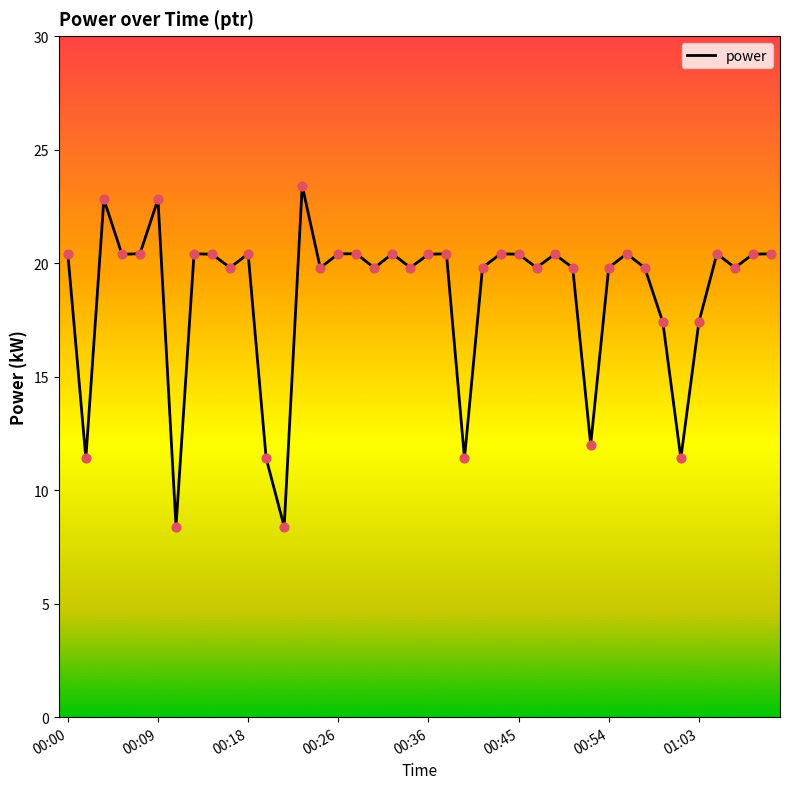

What is the maximum value shown in the chart?

23.4